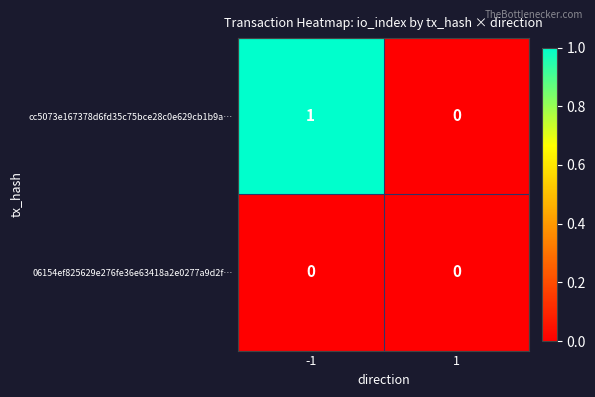

Is the value of 06154ef825629e276fe36e63418a2e0277a9d2f… at -1 greater than the value of cc5073e167378d6fd35c75bce28c0e629cb1b9a… at -1?

No